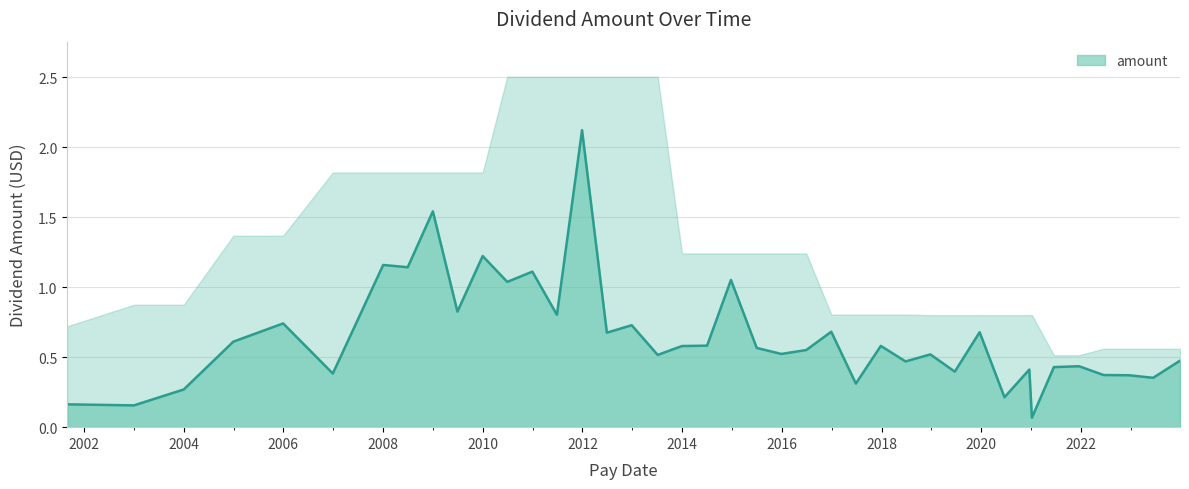

Reading left to right, transcribe all the data shown in this chart.

2023-12-27=0.5	2023-06-13=0.4	2022-12-19=0.4	2022-06-15=0.4	2021-12-17=0.4	2021-06-16=0.4	2021-01-06=0.1	2020-12-18=0.4	2020-06-19=0.2	2019-12-20=0.7	2019-06-21=0.4	2018-12-24=0.5	2018-06-25=0.5	2017-12-26=0.6	2017-06-26=0.3	2016-12-28=0.7	2016-06-28=0.6	2015-12-28=0.5	2015-07-01=0.6	2014-12-24=1.1	2014-07-02=0.6	2013-12-30=0.6	2013-07-05=0.5	2012-12-27=0.7	2012-06-28=0.7	2011-12-29=2.1	2011-06-28=0.8	2010-12-30=1.1	2010-06-29=1.0	2009-12-31=1.2	2009-06-29=0.8	2008-12-31=1.5	2008-06-30=1.1	2008-01-02=1.2	2006-12-29=0.4	2005-12-30=0.7	2004-12-30=0.6	2004-01-02=0.3	2003-01-02=0.2	2001-08-31=0.2